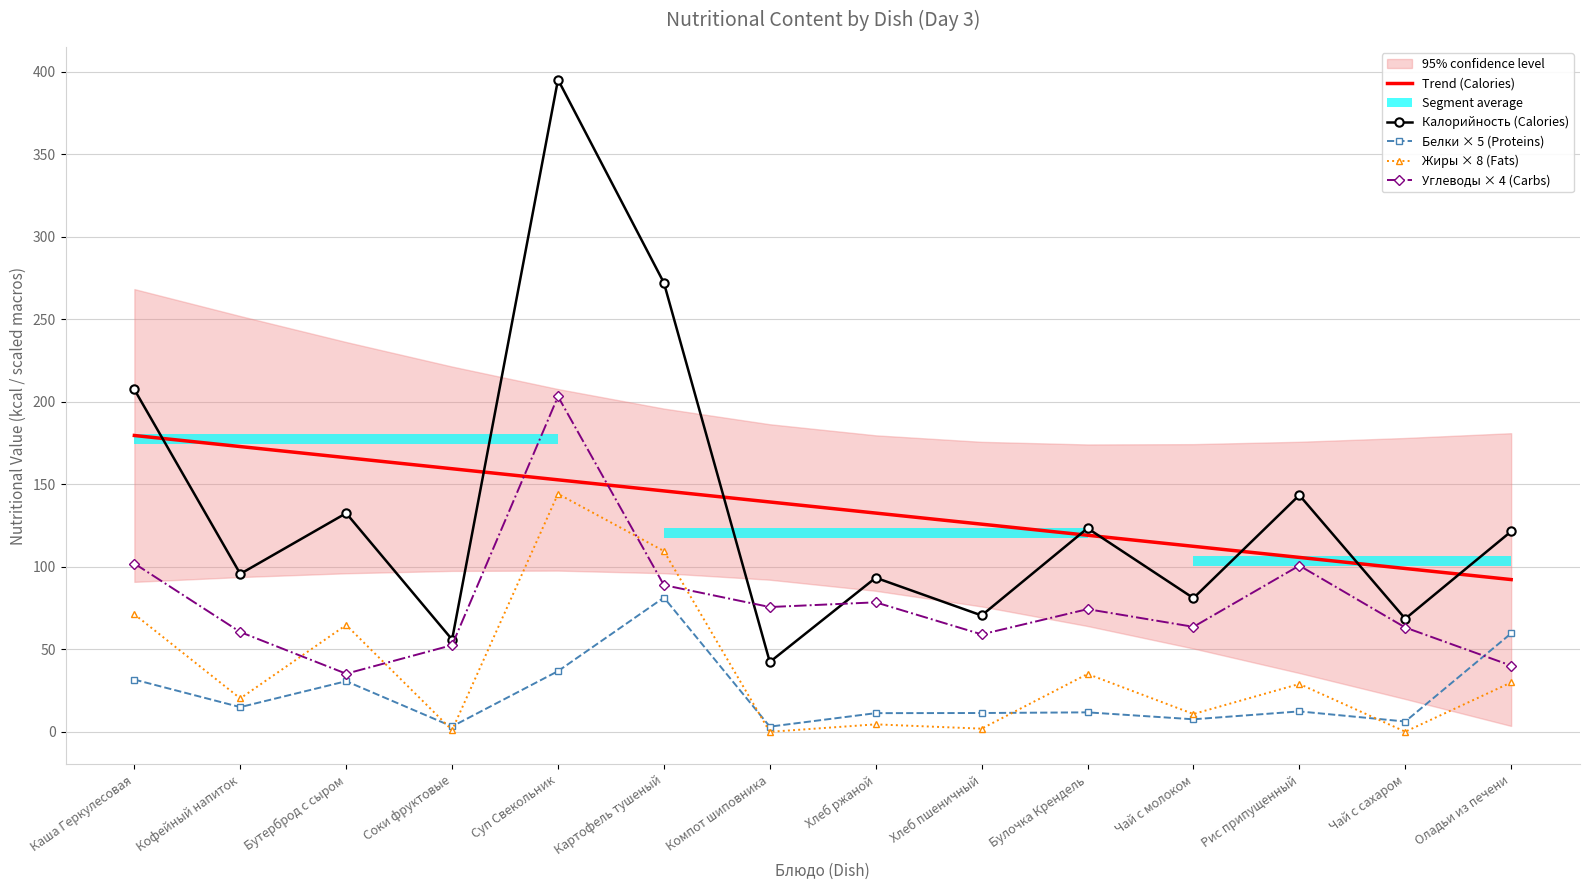

Rank the series by their maximum value, from lowest to highest.

Белки × 5 (Proteins), Жиры × 8 (Fats), Trend (Calories), Углеводы × 4 (Carbs), Калорийность (Calories)